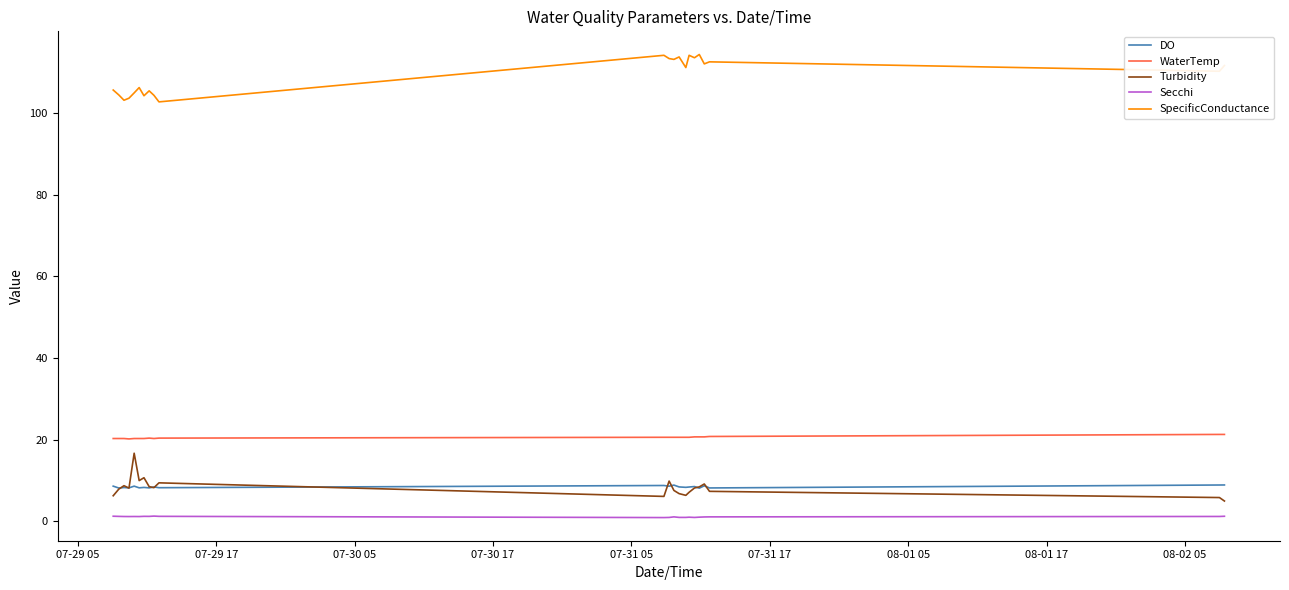

True or false: Turbidity and SpecificConductance intersect in this chart.

False